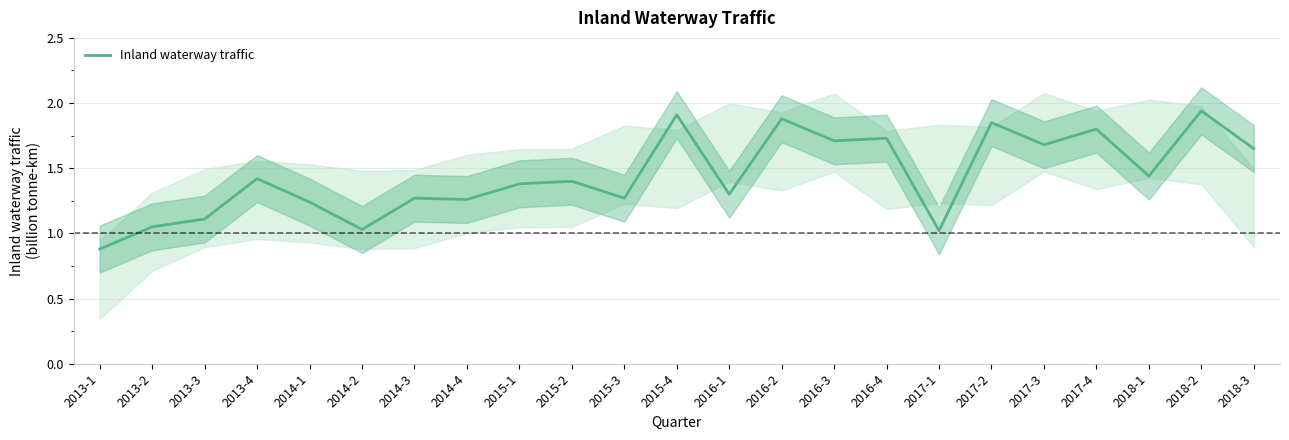

What is the label of the 8th point from the right?

2016-4